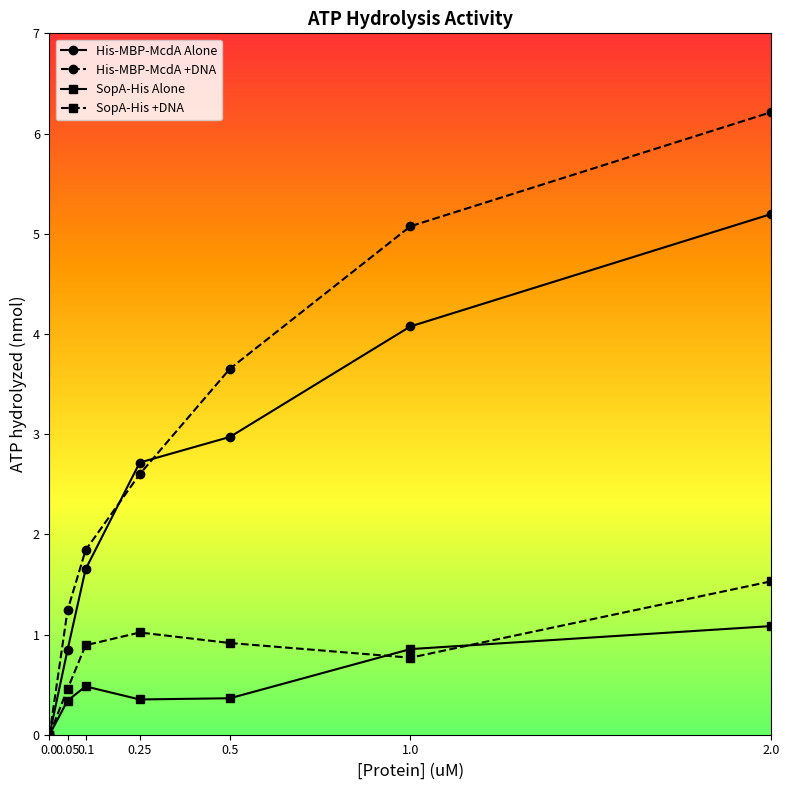

The His-MBP-McdA Alone series shows 1.2 at 0.05. True or false?

False